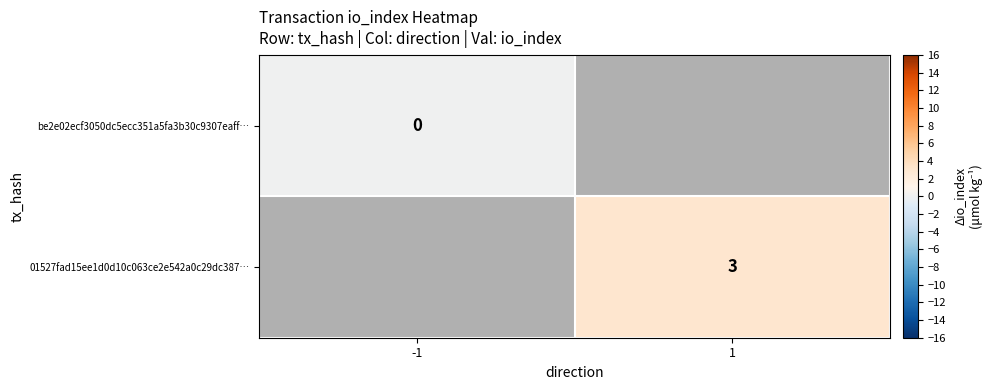

The 01527fad15ee1d0d10c063ce2e542a0c29dc387… series shows 1 at 1. True or false?

False